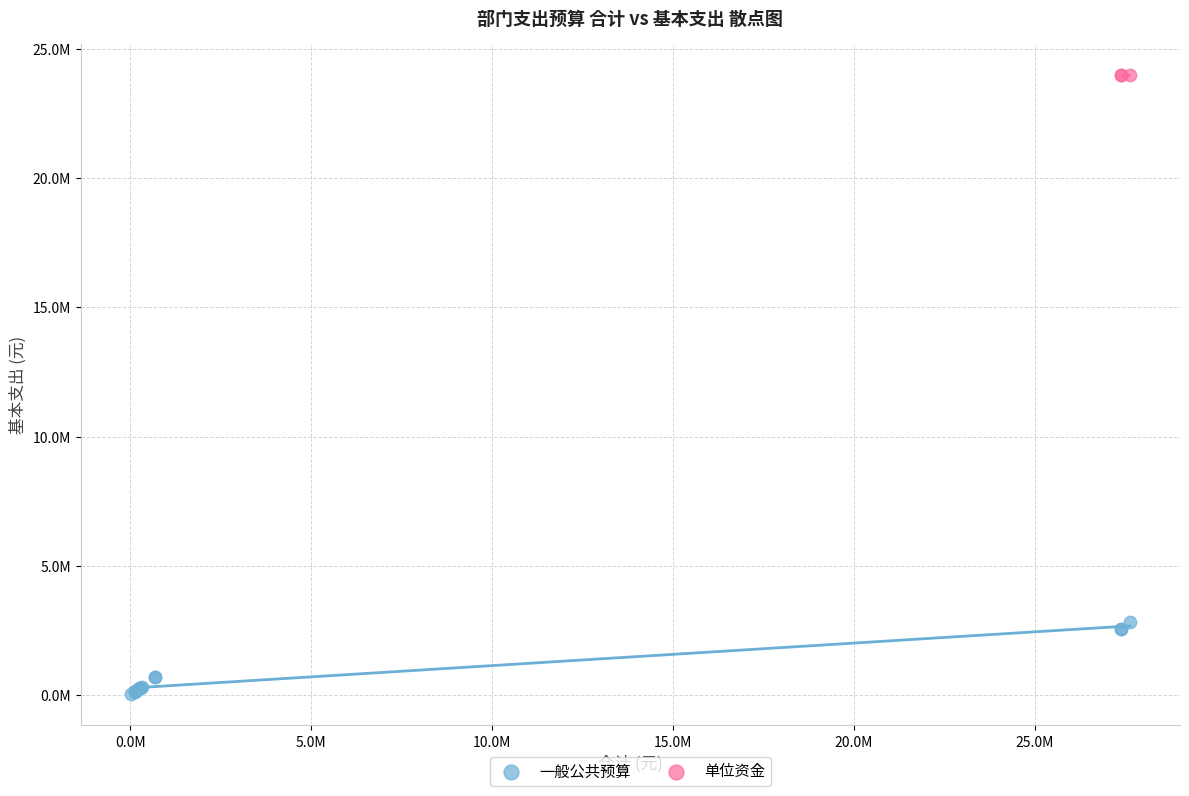

What are all the series names shown in the legend?

一般公共预算, 单位资金